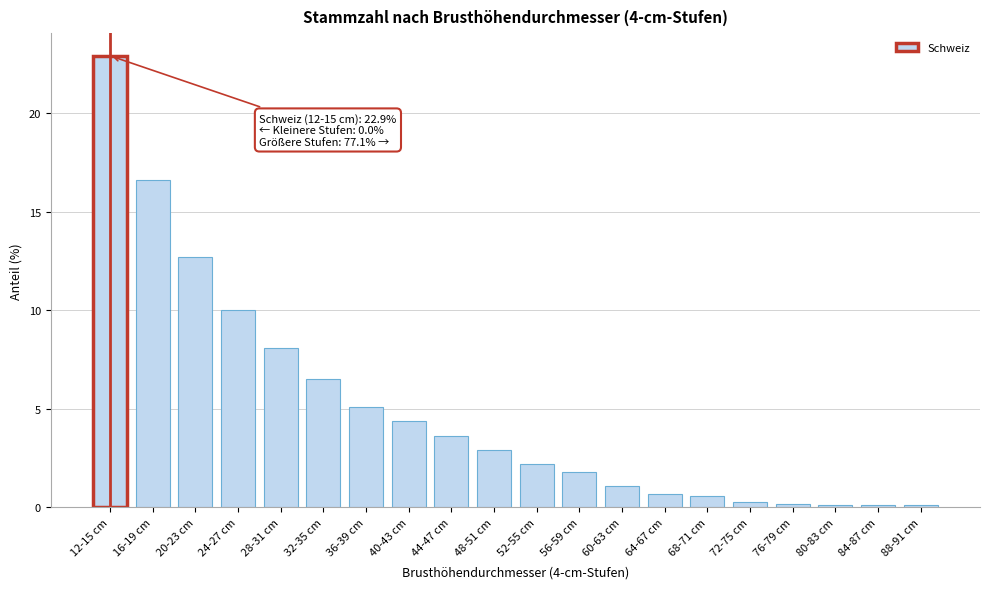

Reading left to right, list all the values displayed in this chart.

22.9	16.6	12.7	10.0	8.1	6.5	5.1	4.4	3.6	2.9	2.2	1.8	1.1	0.7	0.6	0.3	0.2	0.1	0.1	0.1